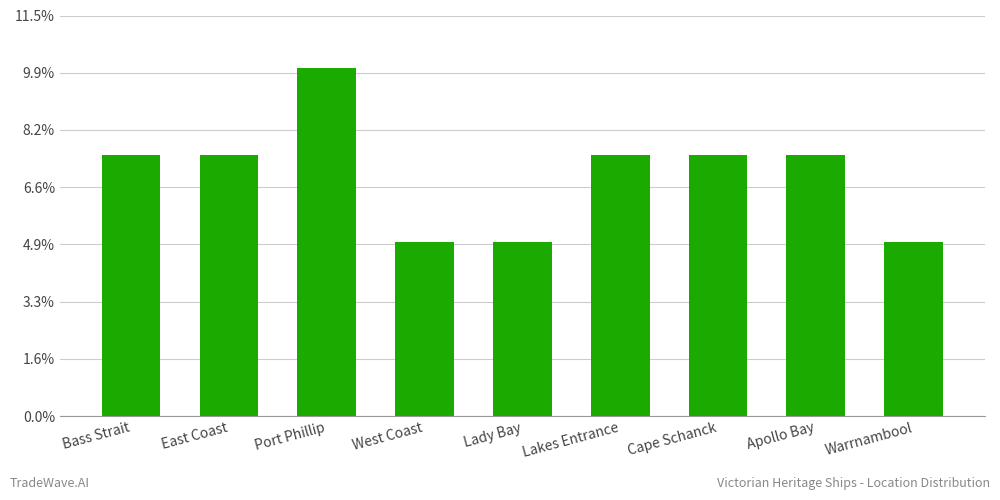

Rank the categories by value from lowest to highest.

West Coast, Lady Bay, Warrnambool, Bass Strait, East Coast, Lakes Entrance, Cape Schanck, Apollo Bay, Port Phillip